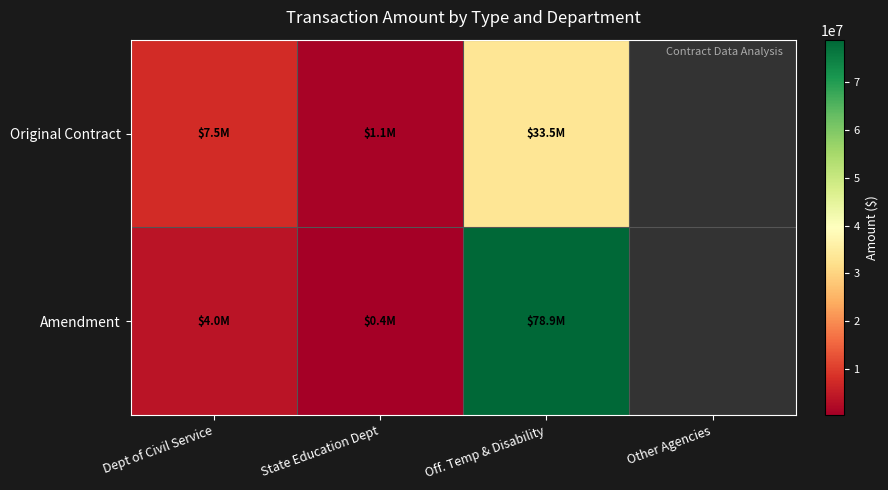

Is the value of Original Contract at Off. Temp & Disability greater than the value of Amendment at State Education Dept?

Yes